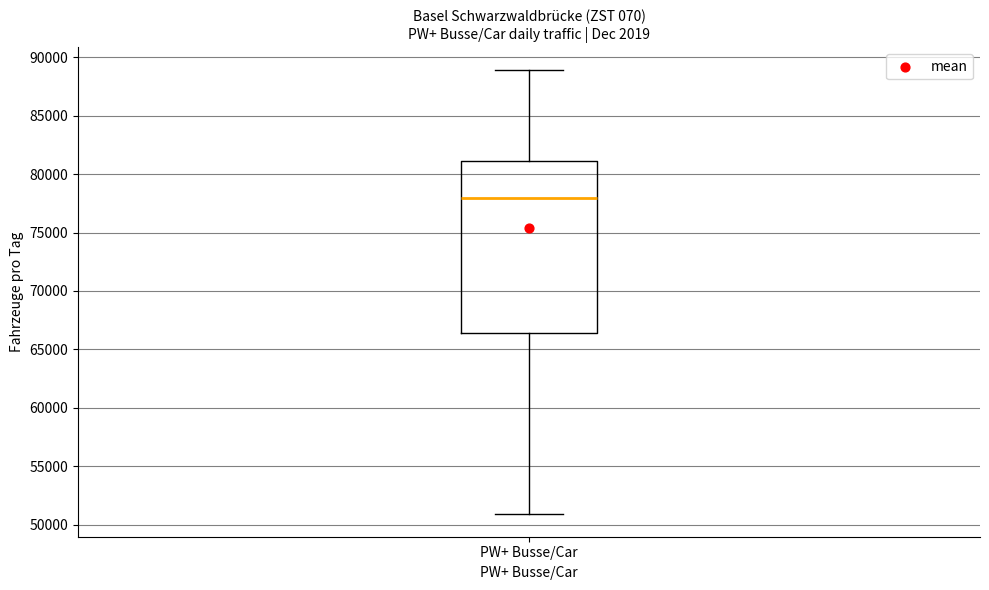

Transcribe this box plot: give where the median line is, the range the box spans, and where the two whiskers end, as read against the y-axis. The values are not printed on the chart, so give them approximately, as read against the axis.

median 78000, box 66500 to 81000, whiskers 51000 to 89000